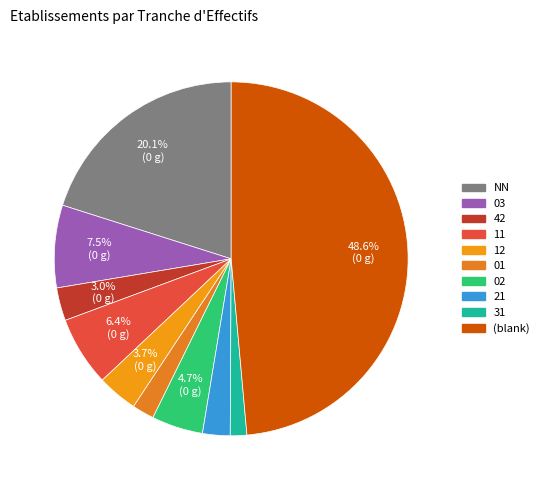

How many segments does this pie chart have?

10